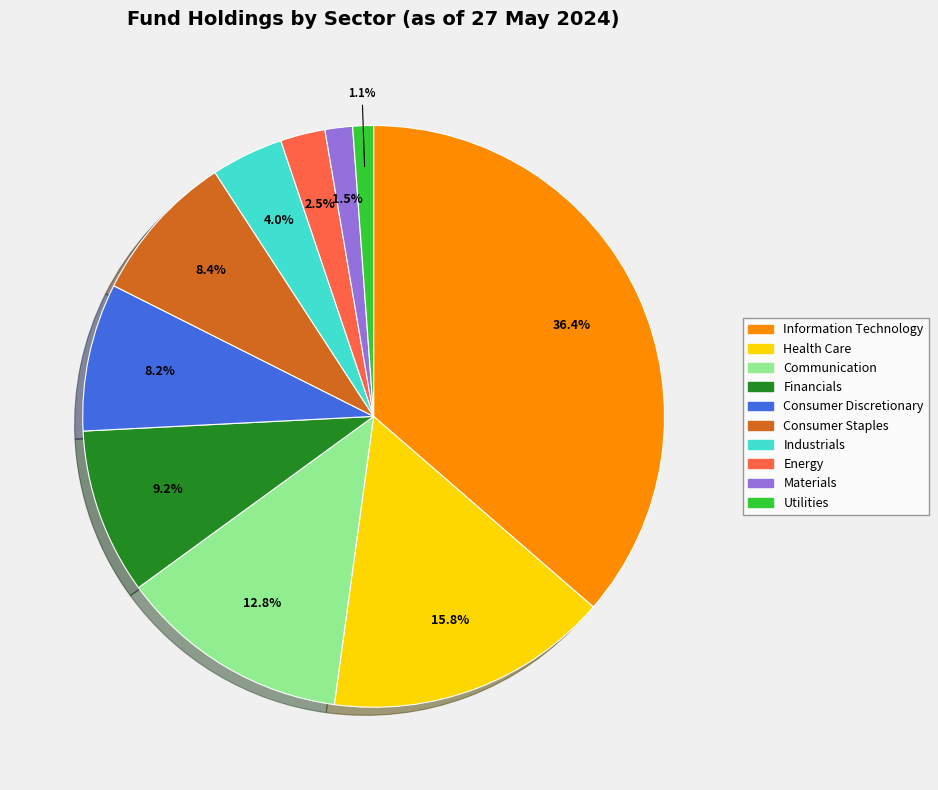

To the nearest percent, what portion does Consumer Staples represent?

8%